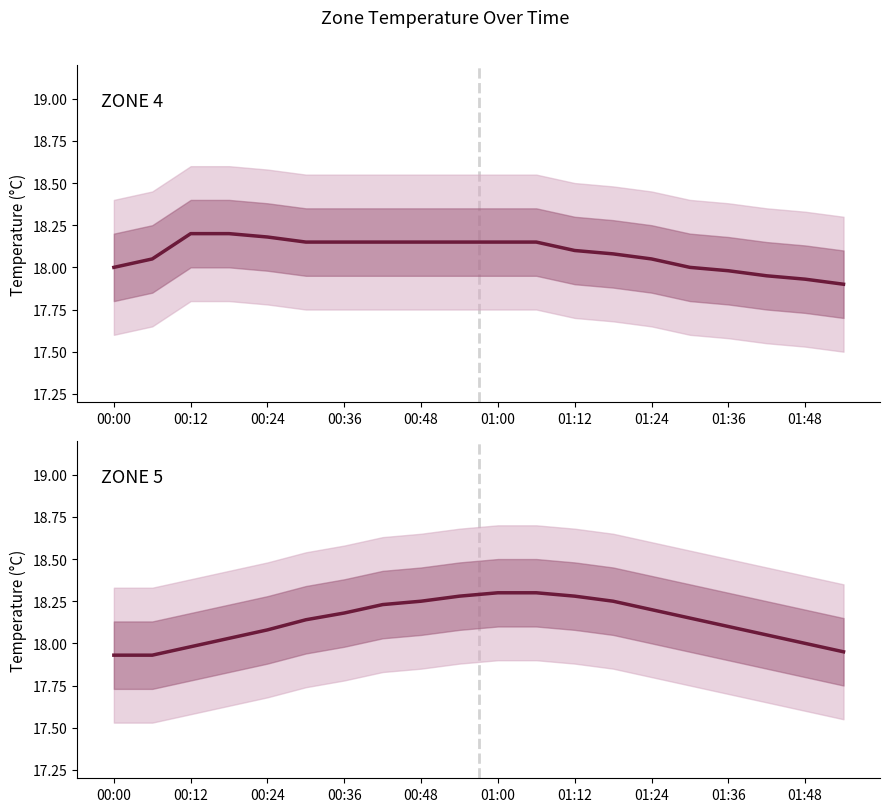

Reading right to left, list all the values displayed in this chart.

ZONE 4 Temperature: 17.9	17.9	17.9	18.0	18.0	18.1	18.1	18.1	18.1	18.1	18.1	18.1	18.1	18.1	18.1	18.2	18.2	18.2	18.1	18.0
ZONE 5 Temperature: 17.9	18.0	18.1	18.1	18.1	18.2	18.2	18.3	18.3	18.3	18.3	18.2	18.2	18.2	18.1	18.1	18.0	18.0	17.9	17.9